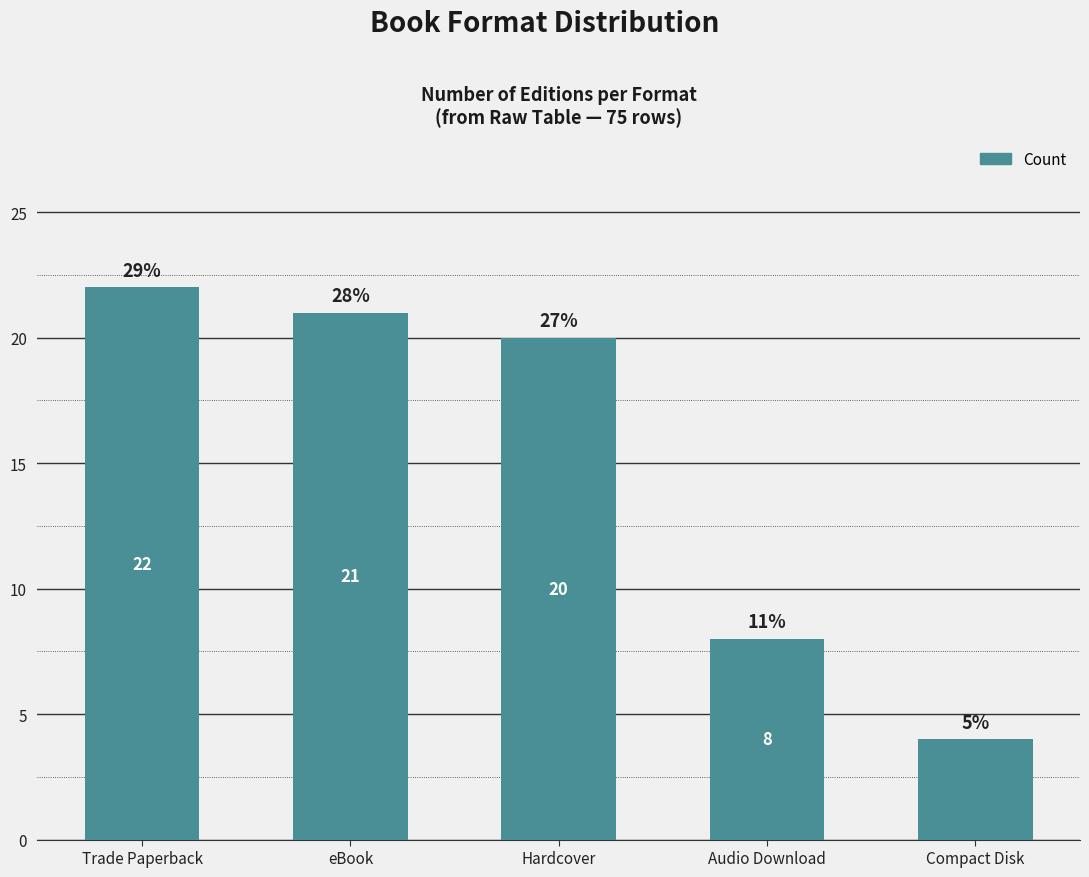

What is the label of the 4th bar from the right?

eBook